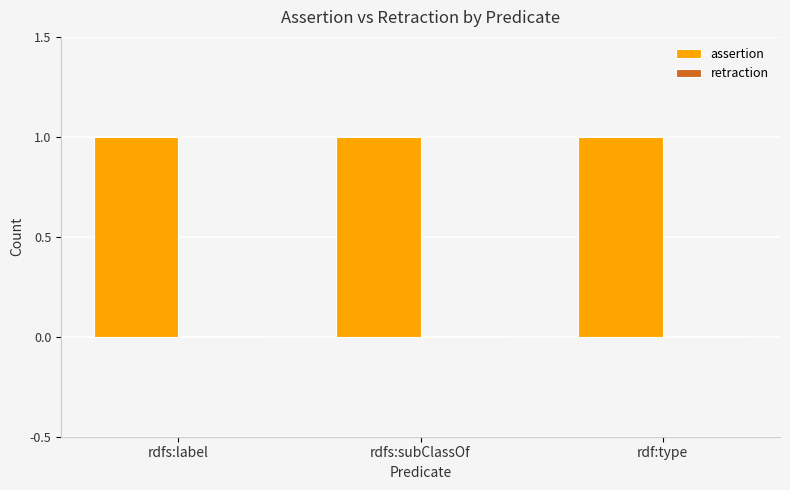

Reading left to right, transcribe all the data shown in this chart.

assertion: rdfs:label=1	rdfs:subClassOf=1	rdf:type=1
retraction: rdfs:label=0	rdfs:subClassOf=0	rdf:type=0